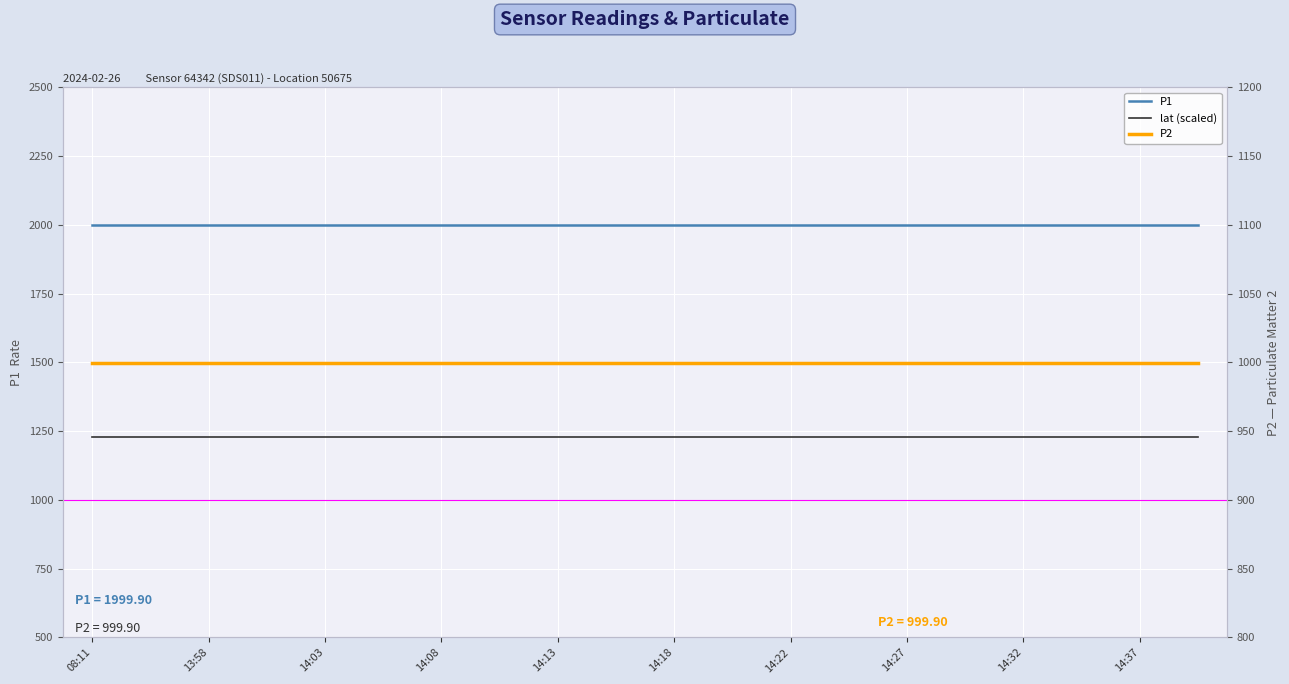

How many series are shown in this chart?

3